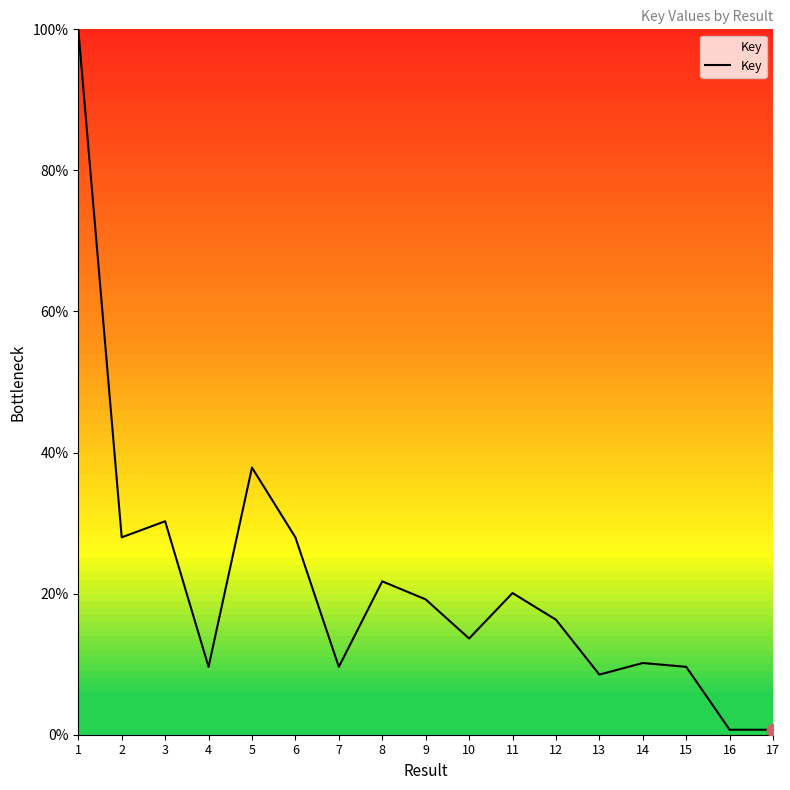

What is the change in value from 2 to 4?

-18.4